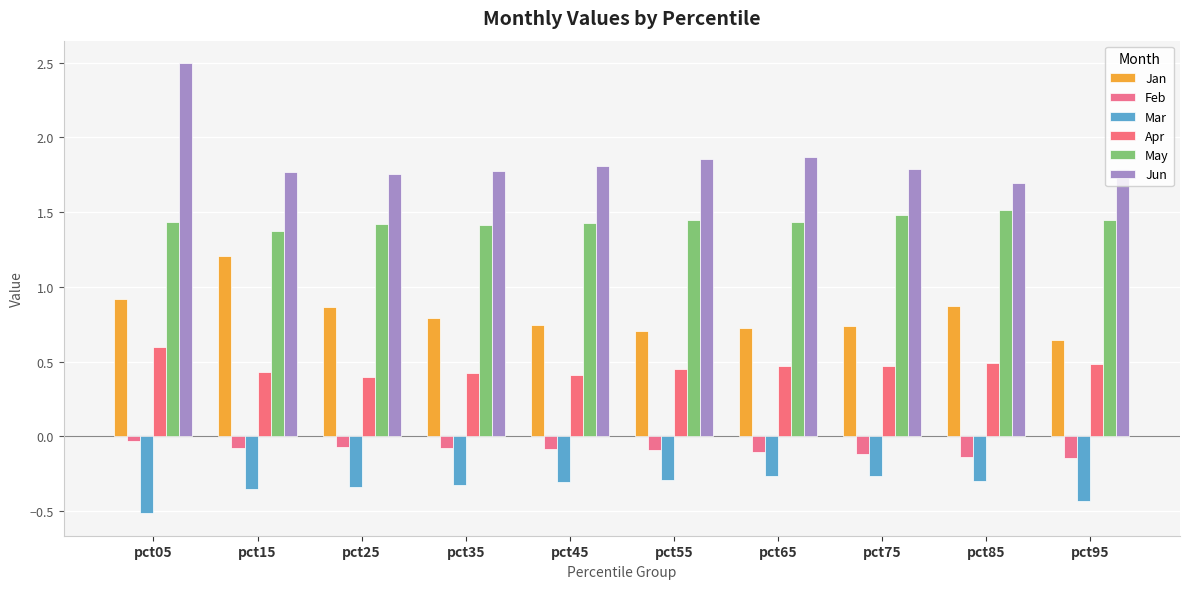

At which label does Jan reach its peak?

pct15